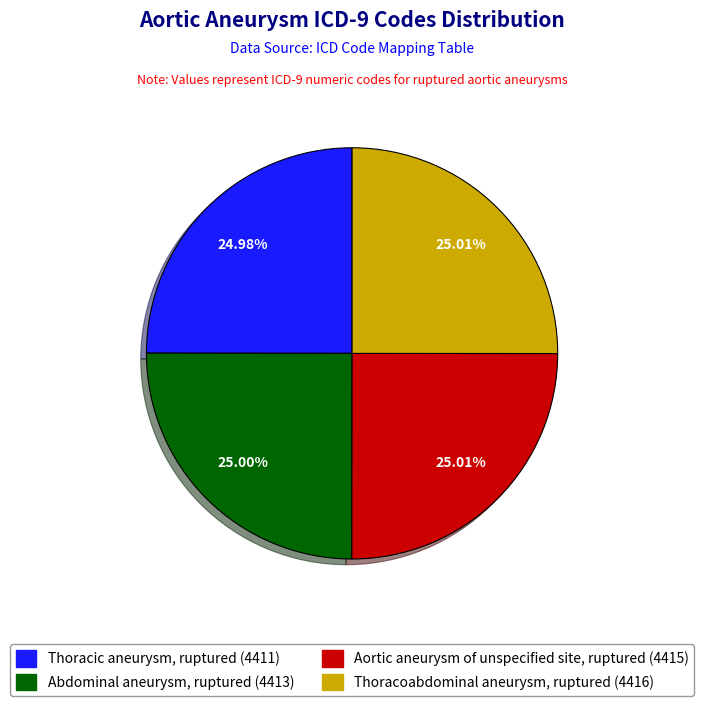

To the nearest percent, what portion does Thoracic aneurysm, ruptured represent?

25%